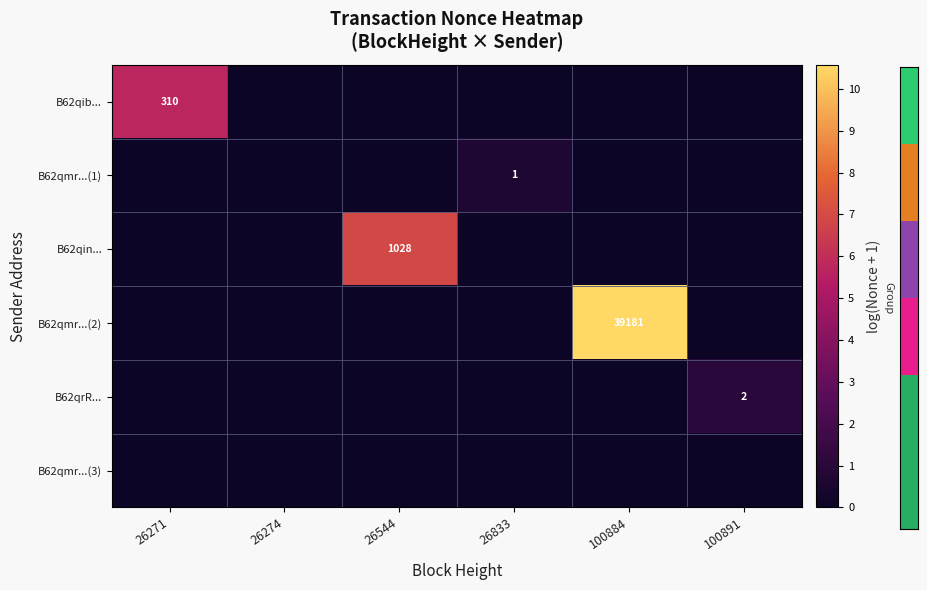

At which category is the sum across all series the highest?

100884